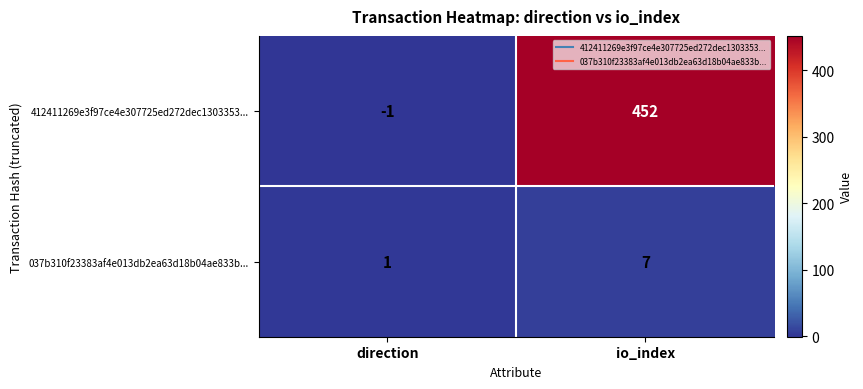

Reading right to left, transcribe all the data shown in this chart.

412411269e3f97ce4e307725ed272dec1303353...: io_index=452	direction=-1
037b310f23383af4e013db2ea63d18b04ae833b...: io_index=7	direction=1